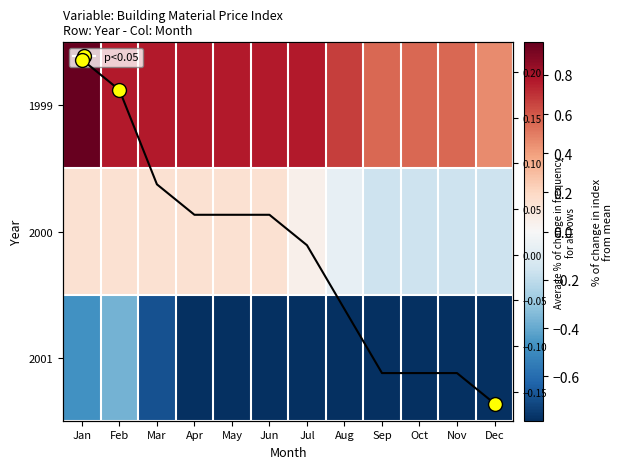

How many series are shown in this chart?

4